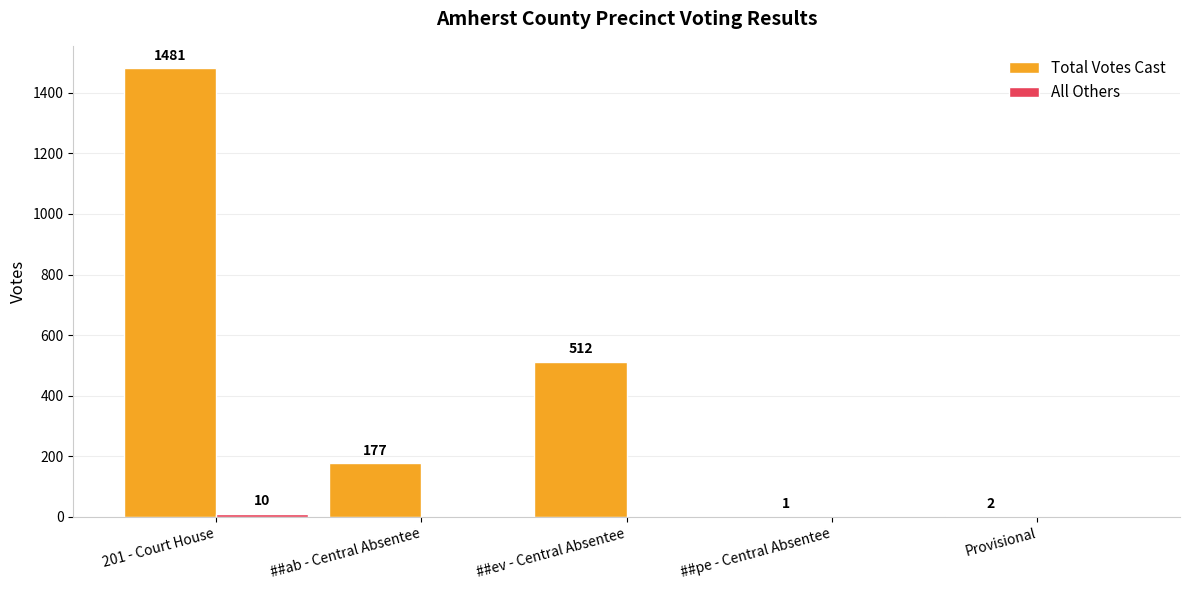

What is the spread (max minus min) of values at 201 - Court House?

1471